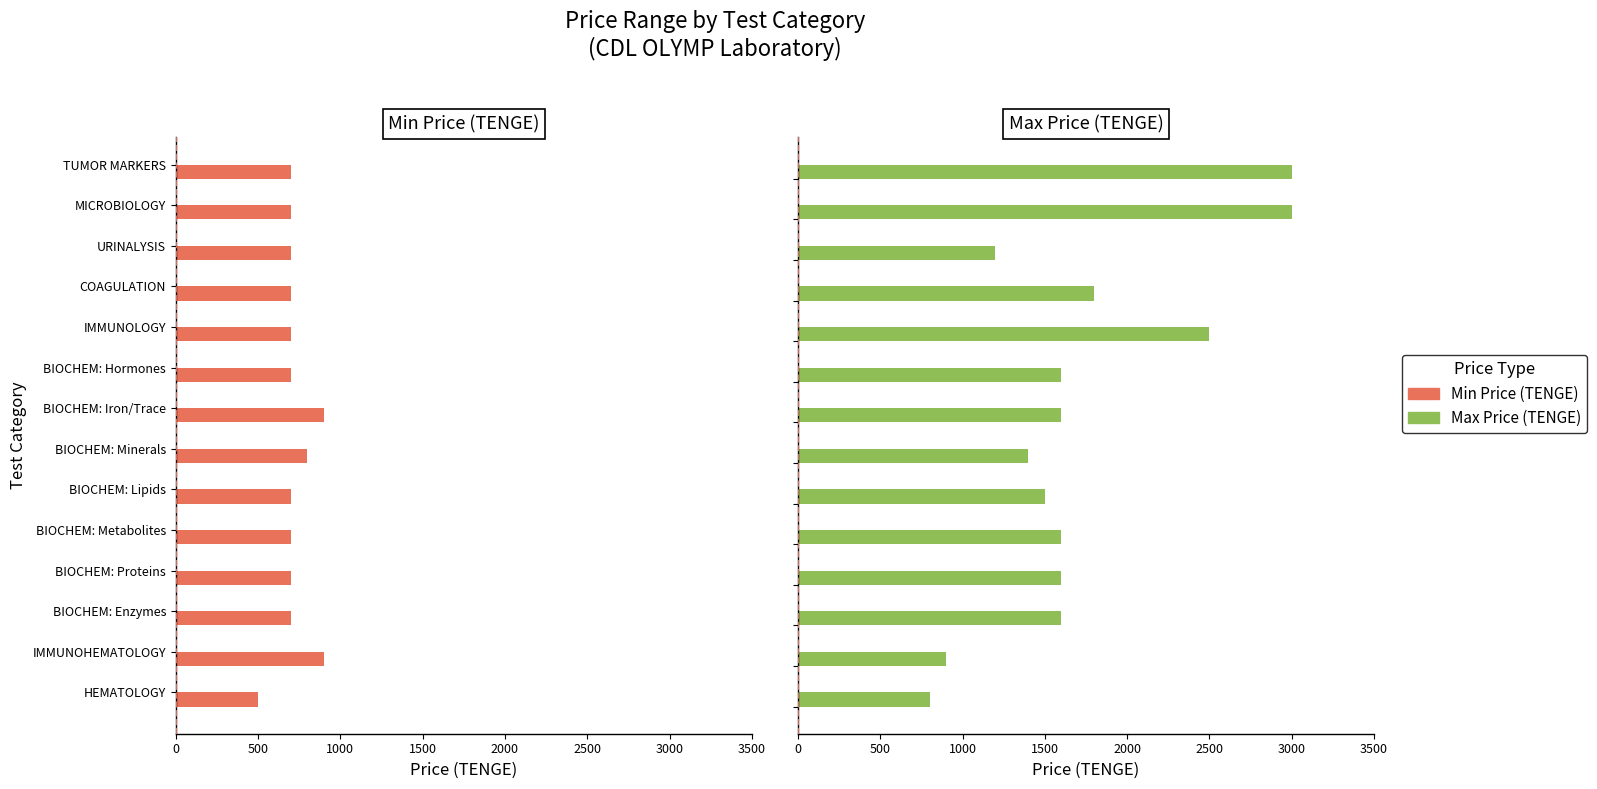

What are all the series names shown in the legend?

Min Price (TENGE), Max Price (TENGE)